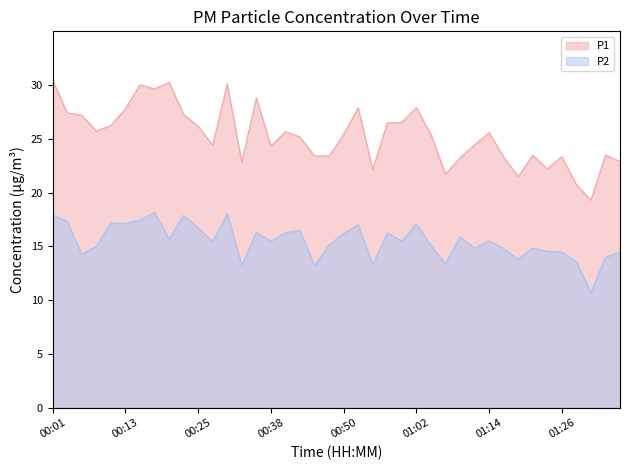

At which category does P1 reach its first local peak?

00:16